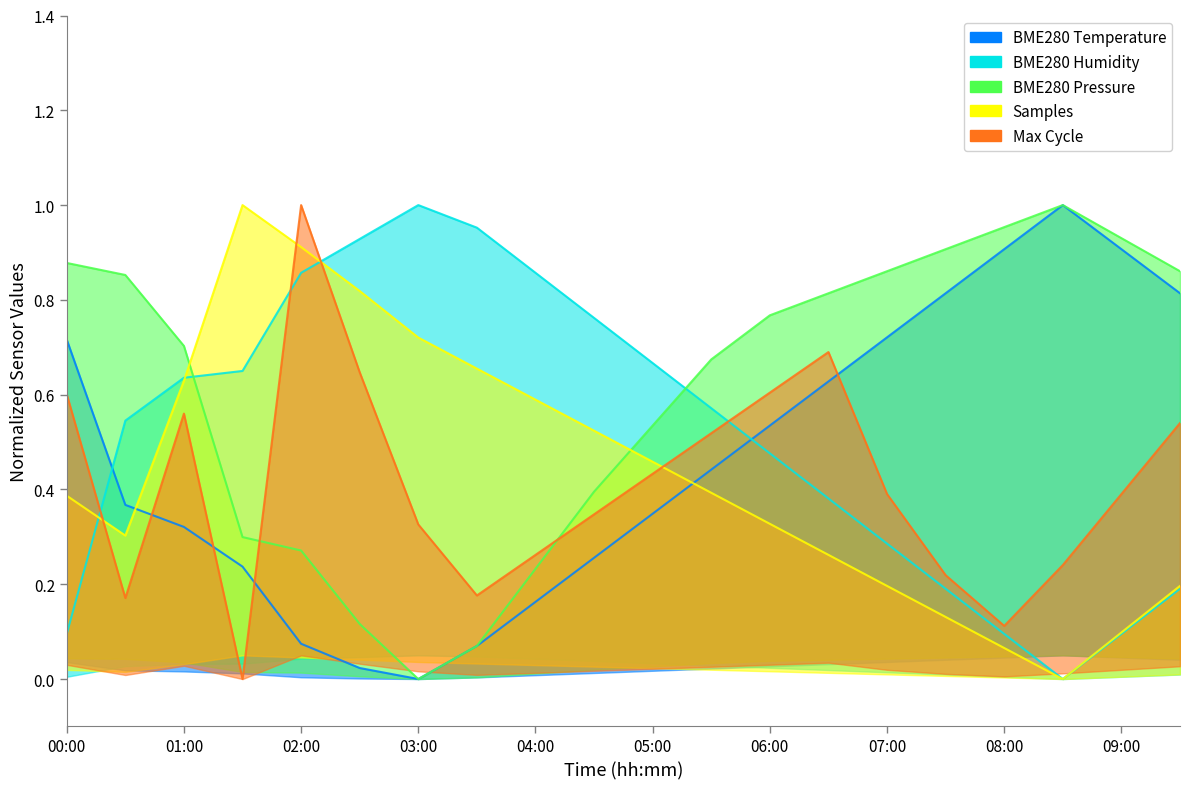

What is the label of the 14th point from the right?

03:00